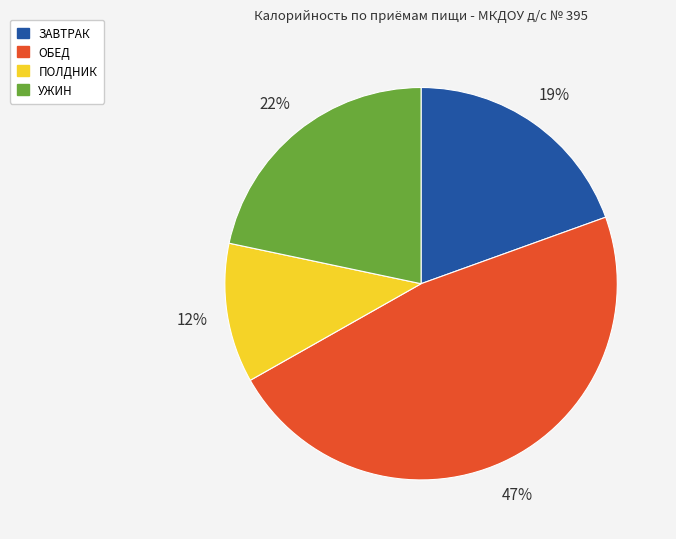

Does any single category account for the majority?

No